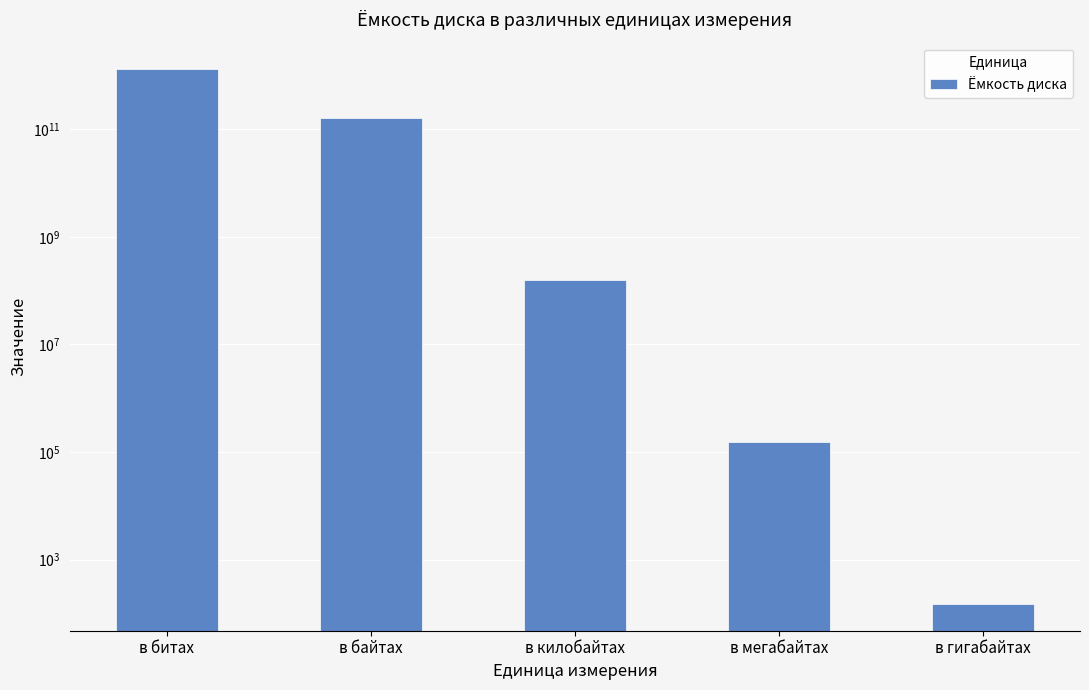

Which label corresponds to the largest value in the chart?

в битах